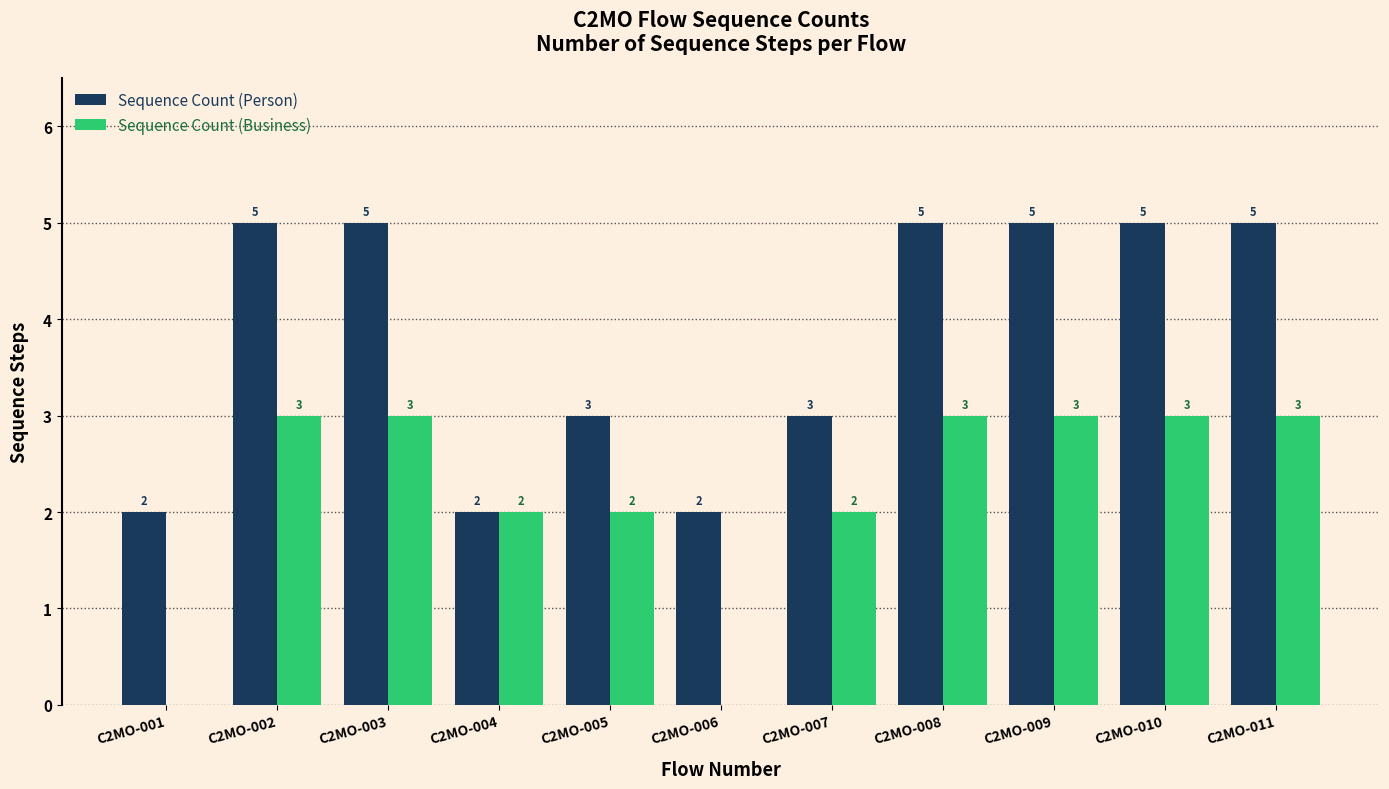

What is the highest value of the Sequence Count (Person) series?

5